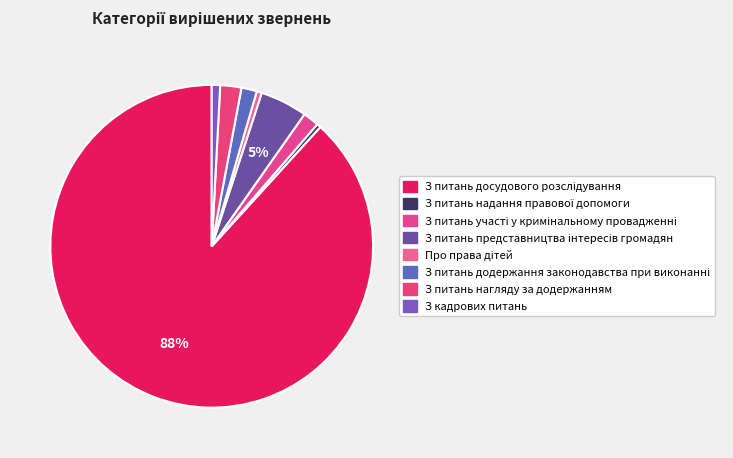

Rank the categories by value from lowest to highest.

З питань надання правової допомоги, Про права дітей, З кадрових питань, З питань додержання законодавства при виконанні, З питань участі у кримінальному провадженні, З питань нагляду за додержанням, З питань представництва інтересів громадян, З питань досудового розслідування